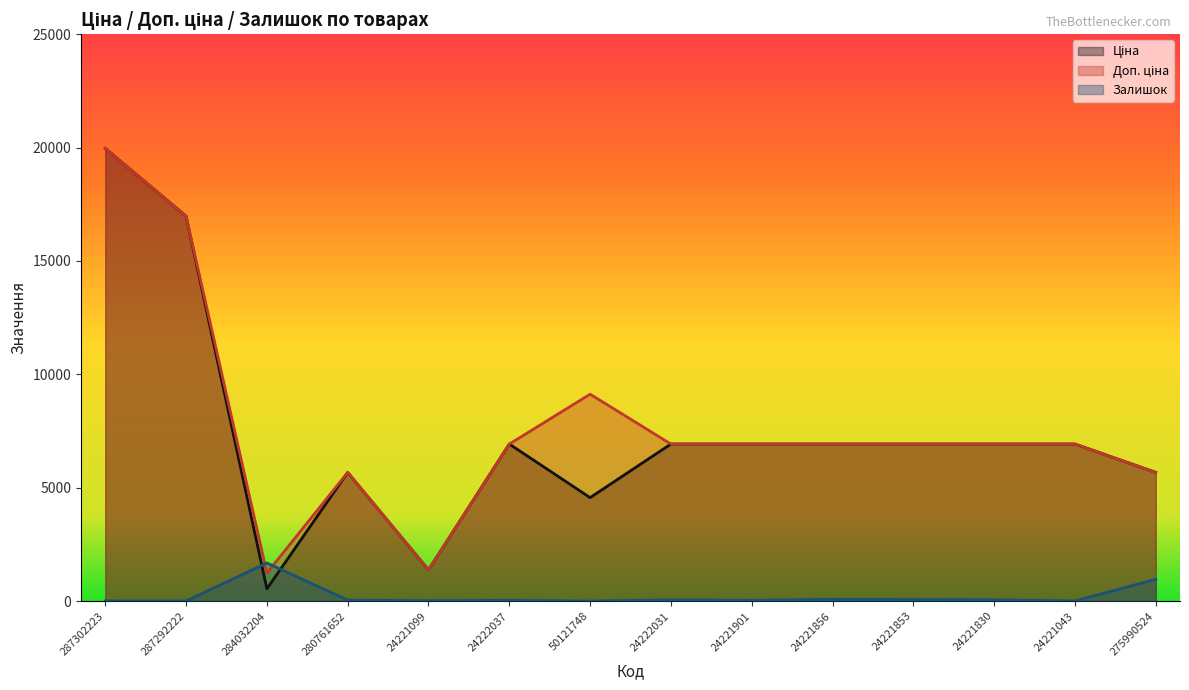

What position from the right is 24221856?

5